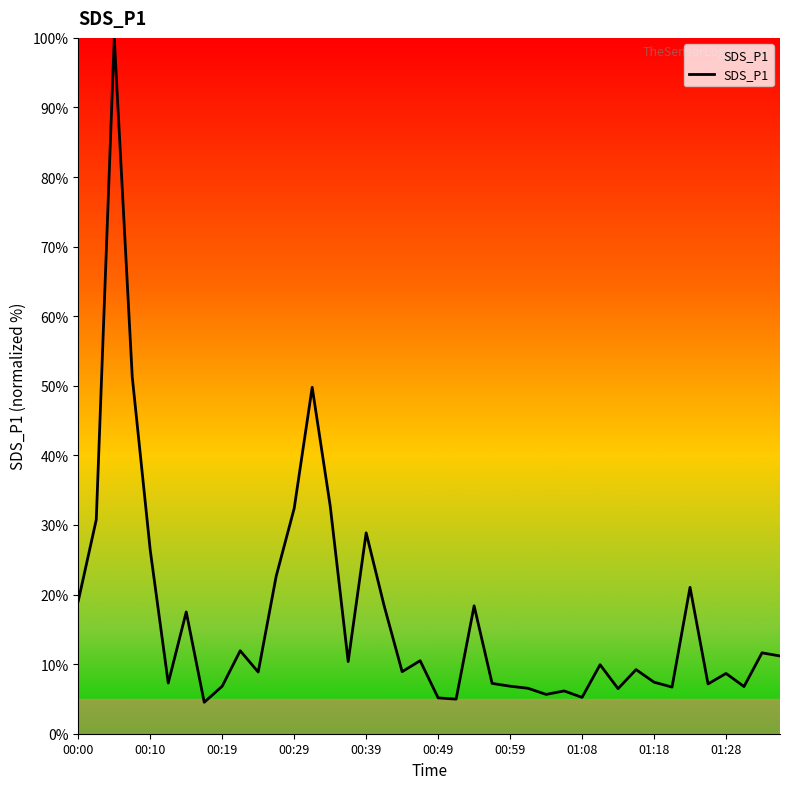

What is the greatest value displayed?

100.0